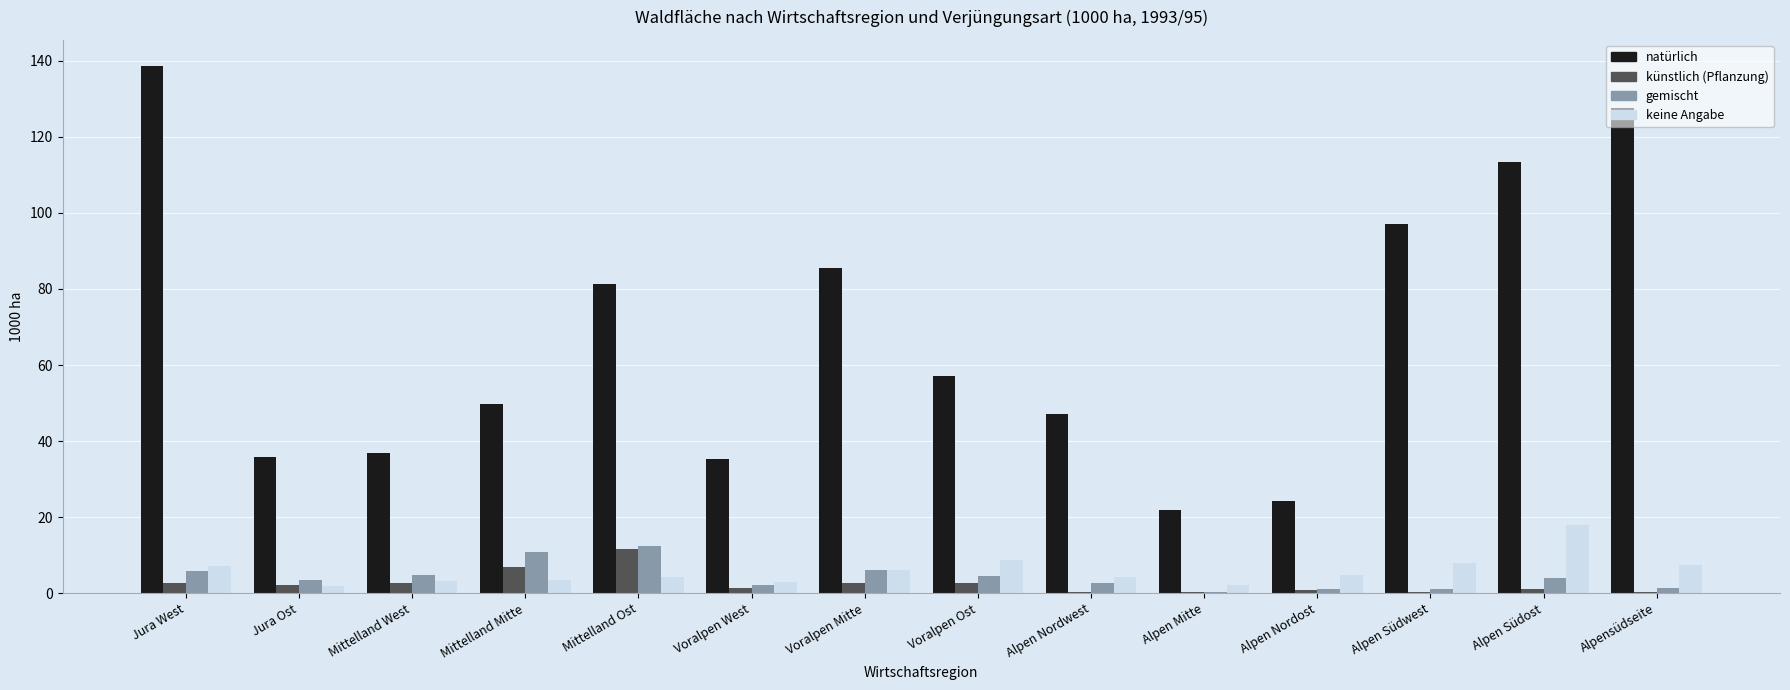

Which series changed the most between Alpen Mitte and Alpen Südost?

natürlich